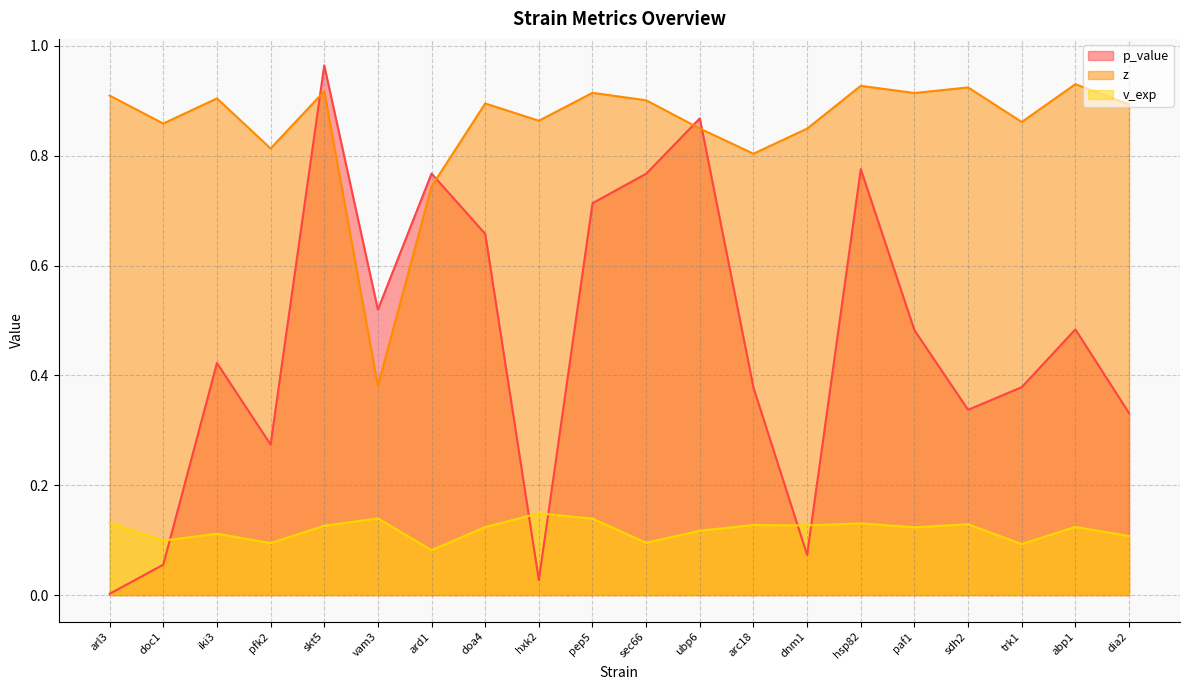

How many interior local valleys does the p_value series have?

5